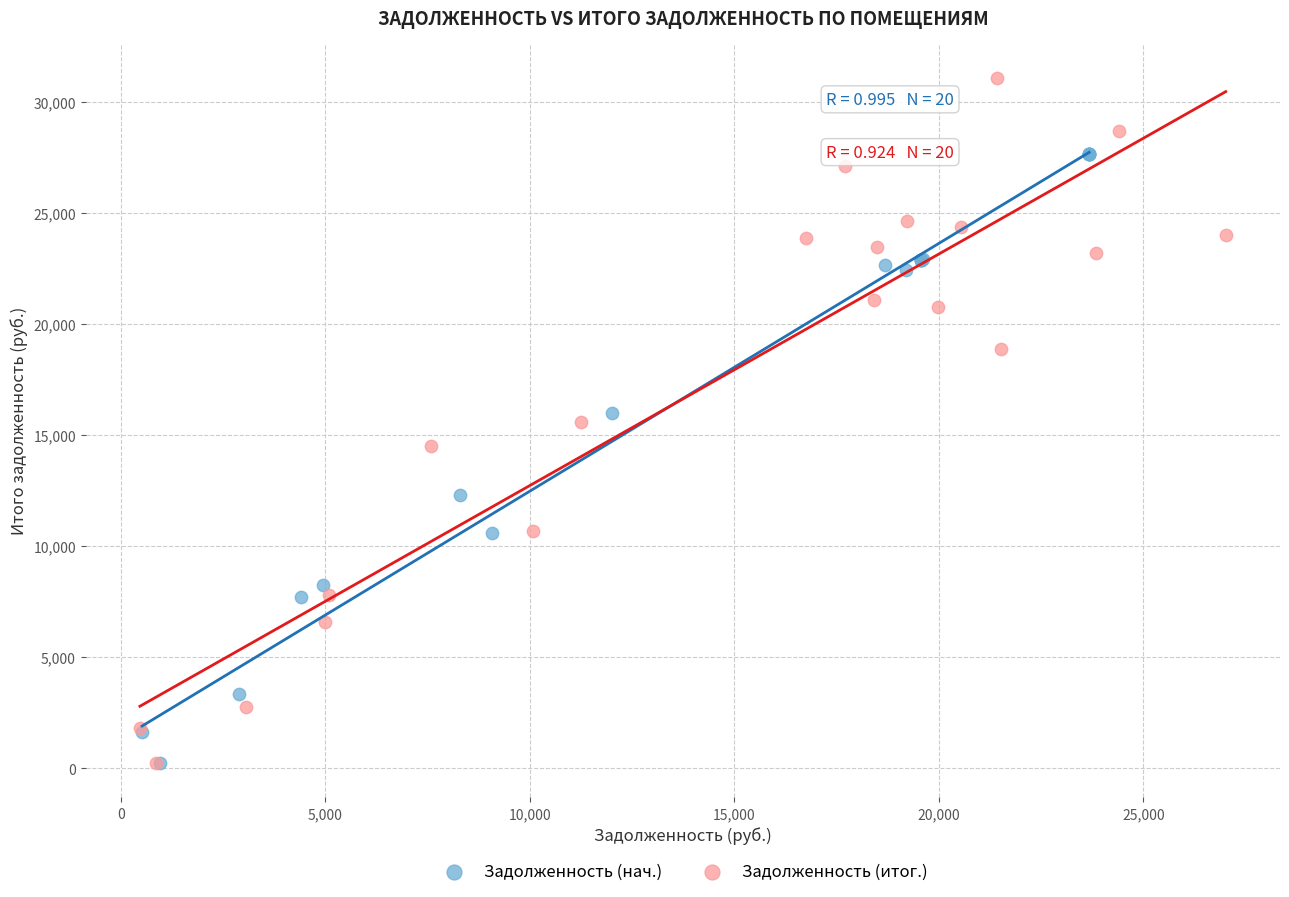

Which series contains the highest Y value?

Задолженность (итог.)